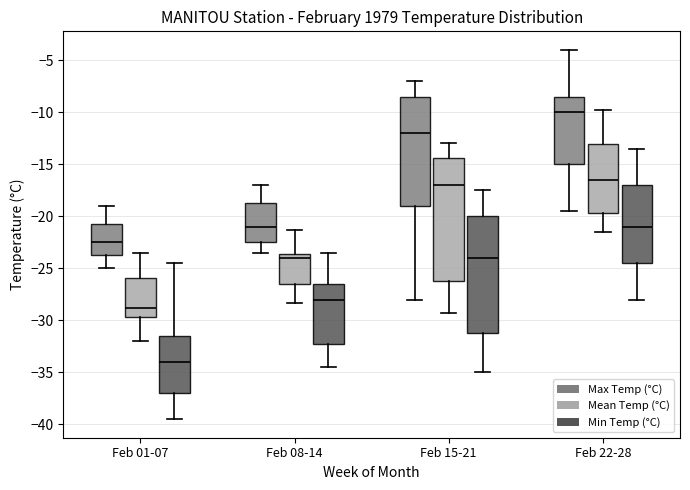

Where does the lower whisker of the box for Feb 15-21 (Mean Temp (°C)) end on the y-axis? The values are not printed on the chart, so give them approximately, as read against the axis.

-29.5